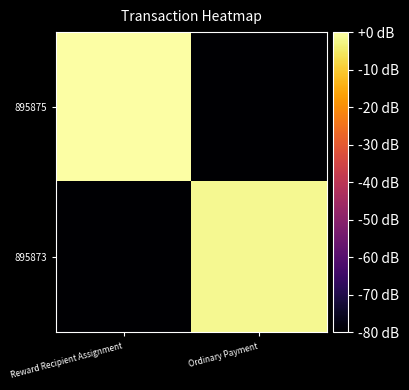

What is the spread (max minus min) of values at Ordinary Payment?

289.4